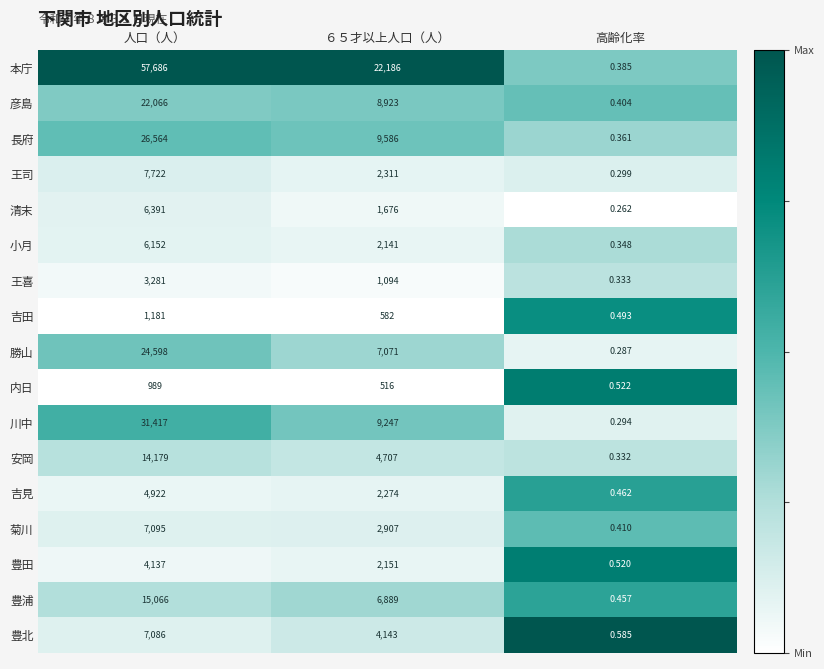

List the series in order of their peak value, lowest first.

内日, 吉田, 王喜, 豊田, 吉見, 小月, 清末, 豊北, 菊川, 王司, 安岡, 豊浦, 彦島, 勝山, 長府, 川中, 本庁